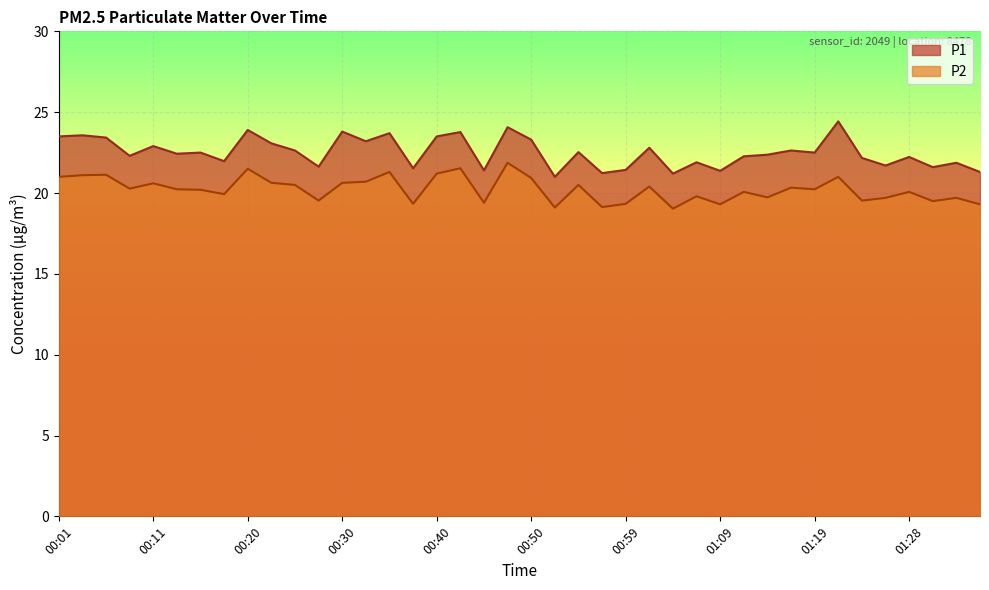

How many lines are shown in the chart?

2